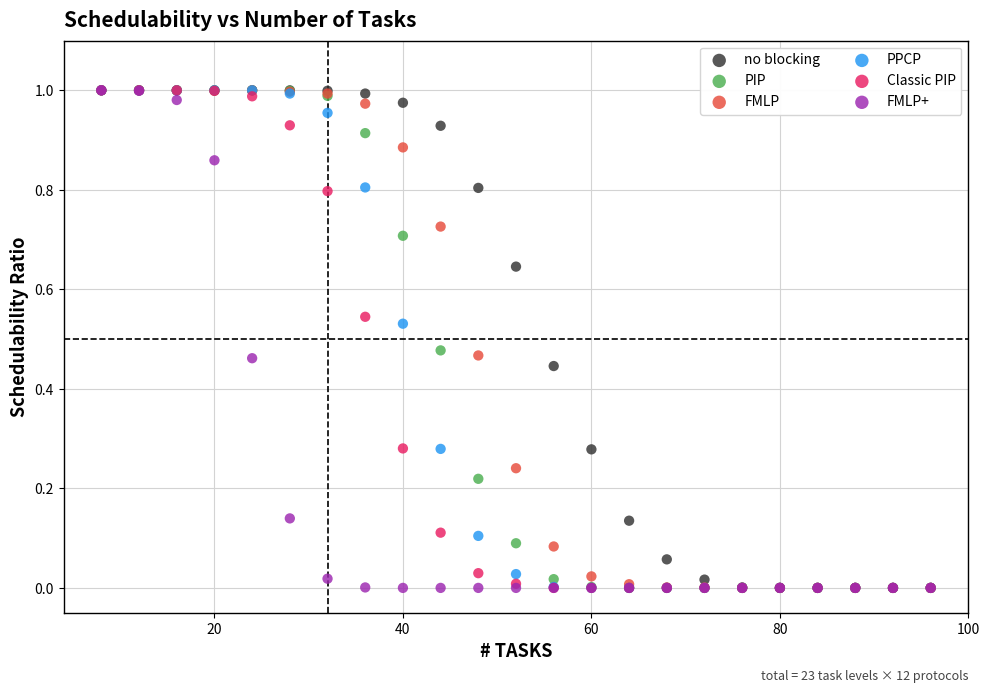

What are all the series names shown in the legend?

no blocking, PIP, FMLP, PPCP, Classic PIP, FMLP+